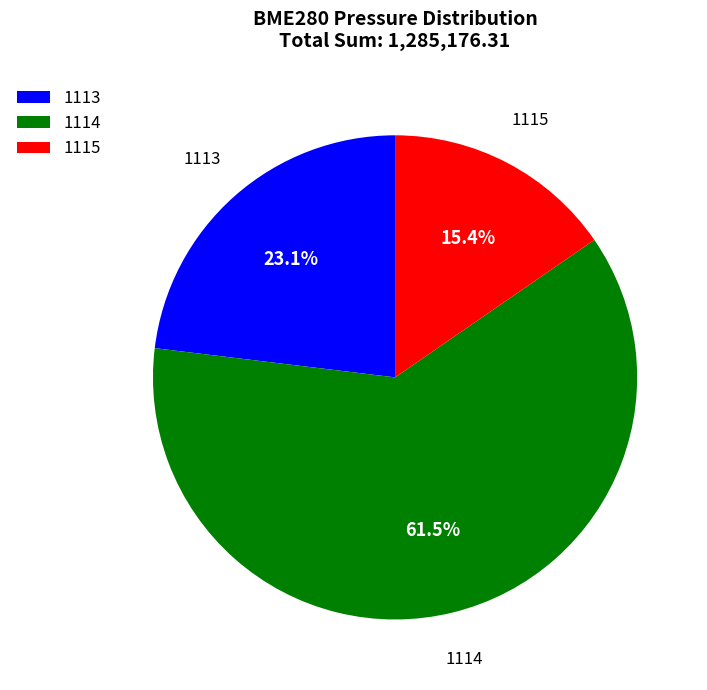

What is the largest slice in the pie chart?

1114